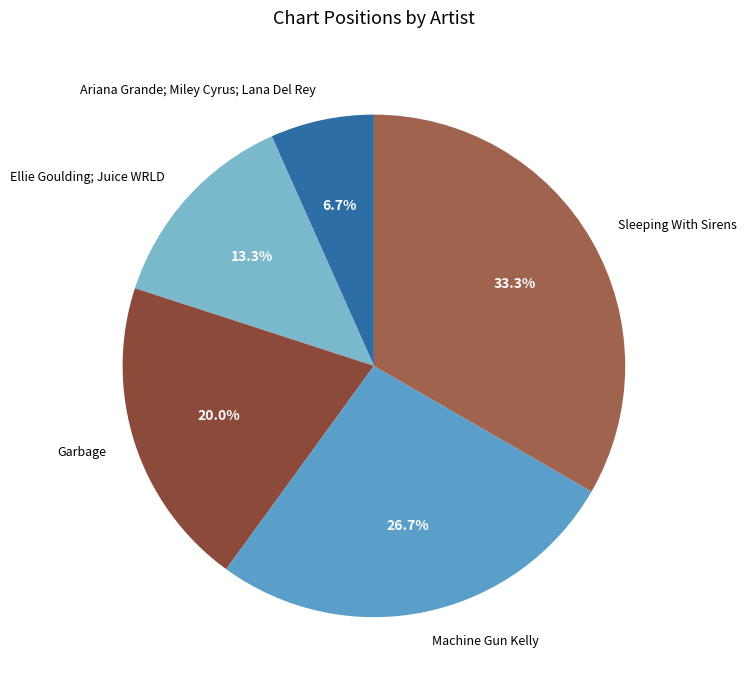

To the nearest percent, what is the average slice percentage?

20%